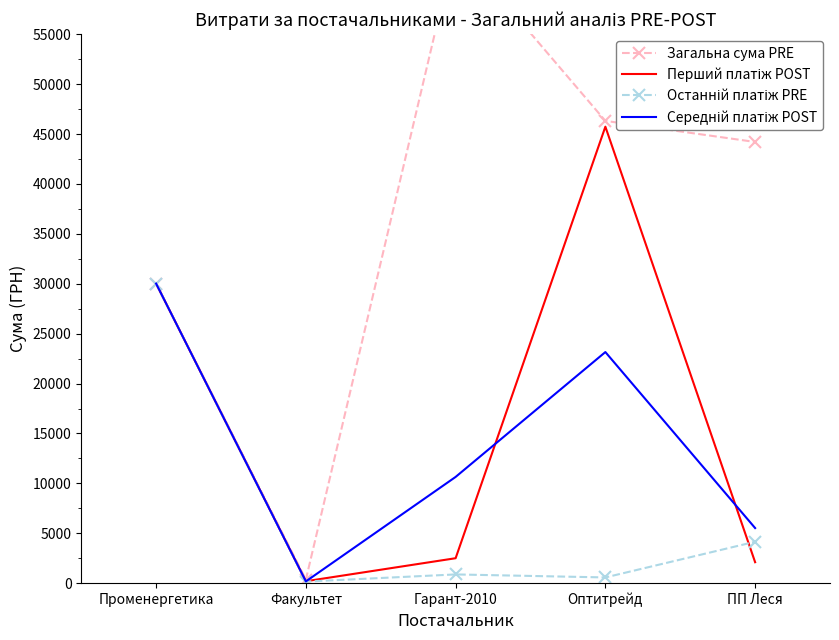

How many lines are shown in the chart?

4